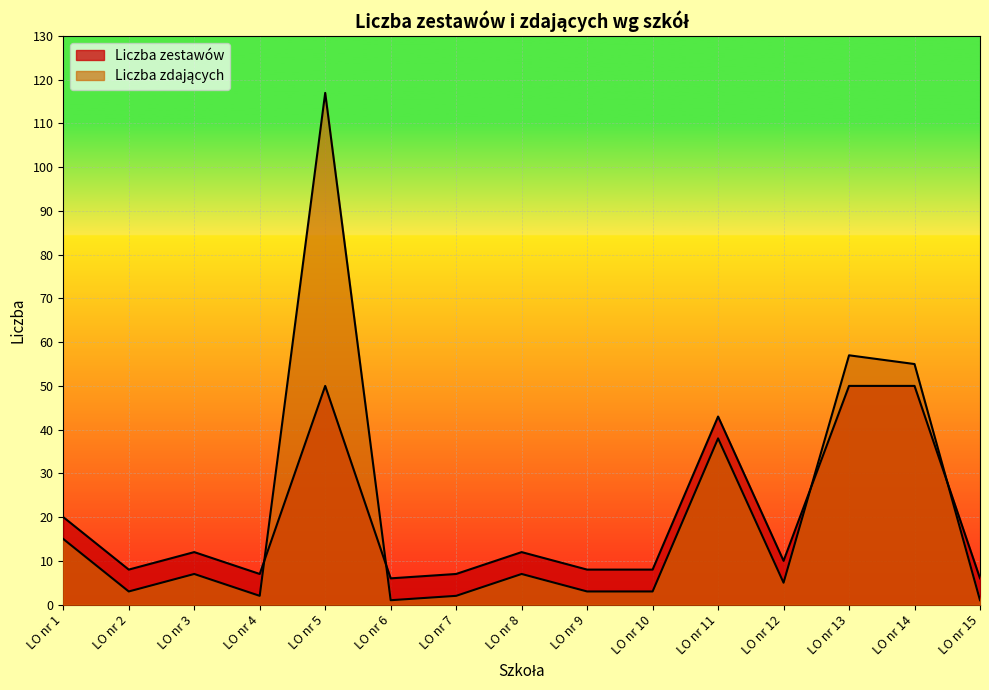

Which series ends up on top after the final intersection of Liczba zdających and Liczba zestawów?

Liczba zestawów